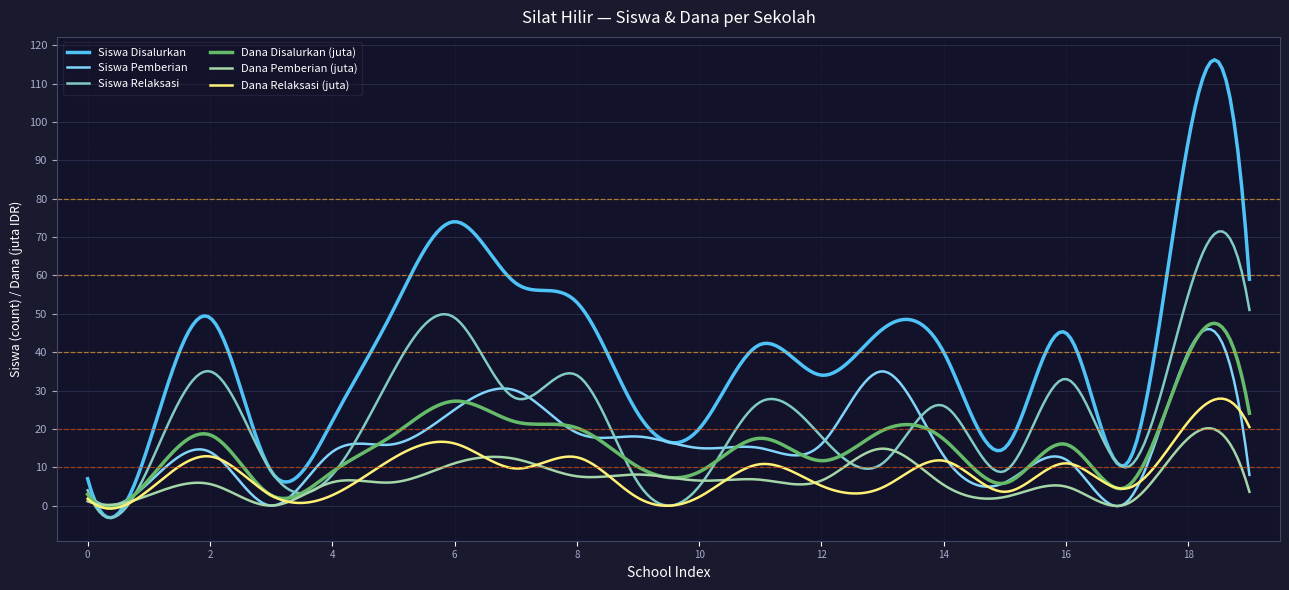

True or false: Dana Relaksasi (juta) and Siswa Disalurkan cross at least once.

True